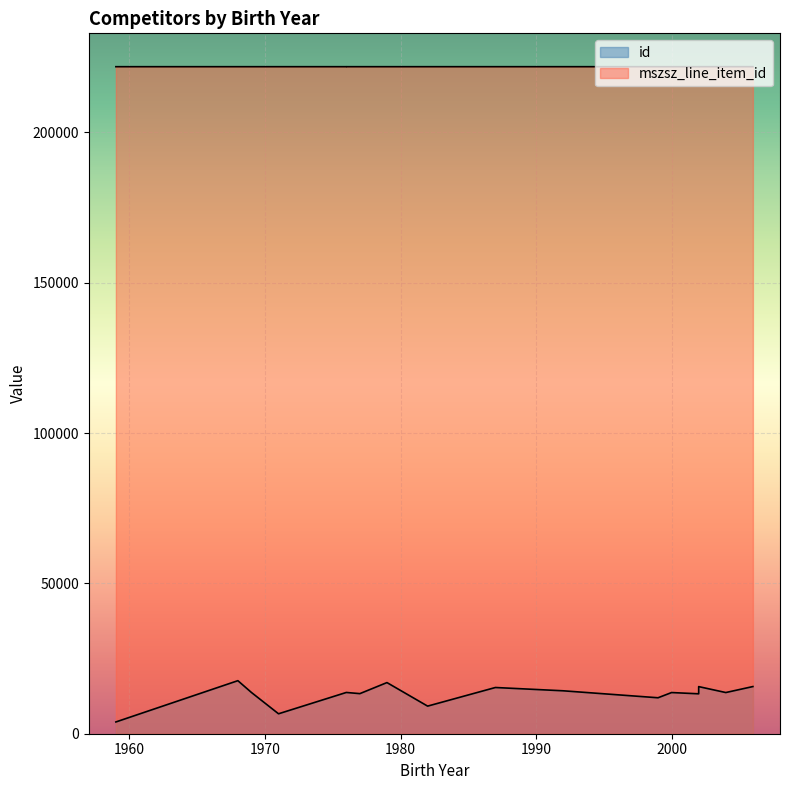

Between 1971 and 2002, which is larger?

2002